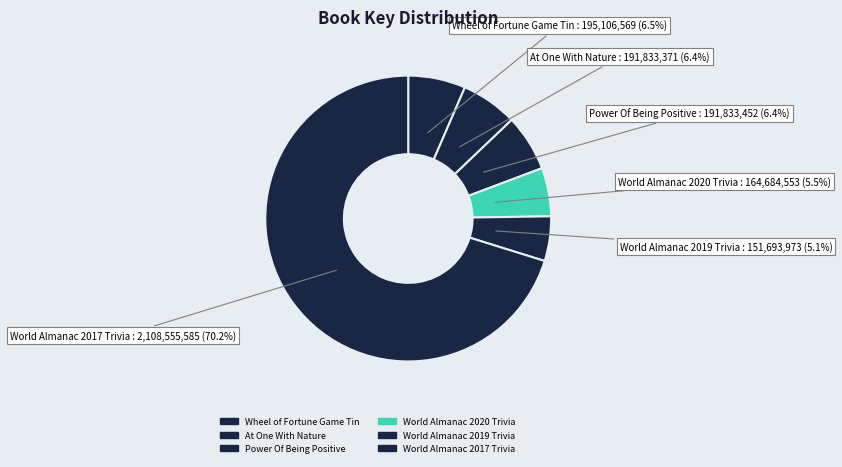

To the nearest percent, what is the difference between the largest and smallest slice percentages?

65%